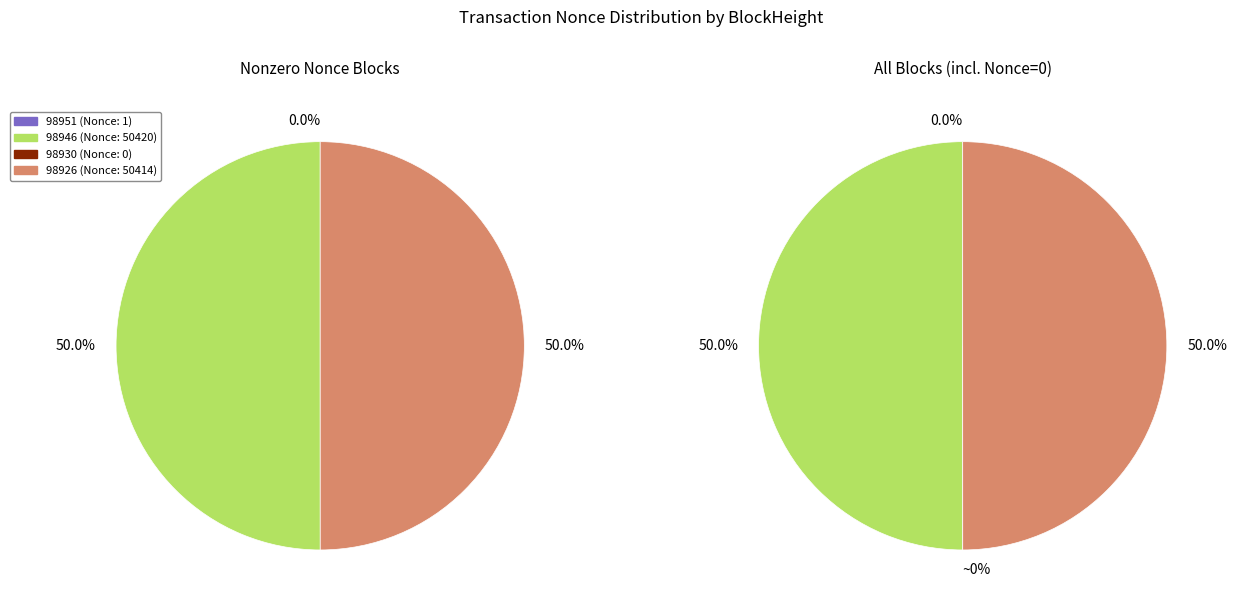

To the nearest percent, what is the average slice percentage?

25%